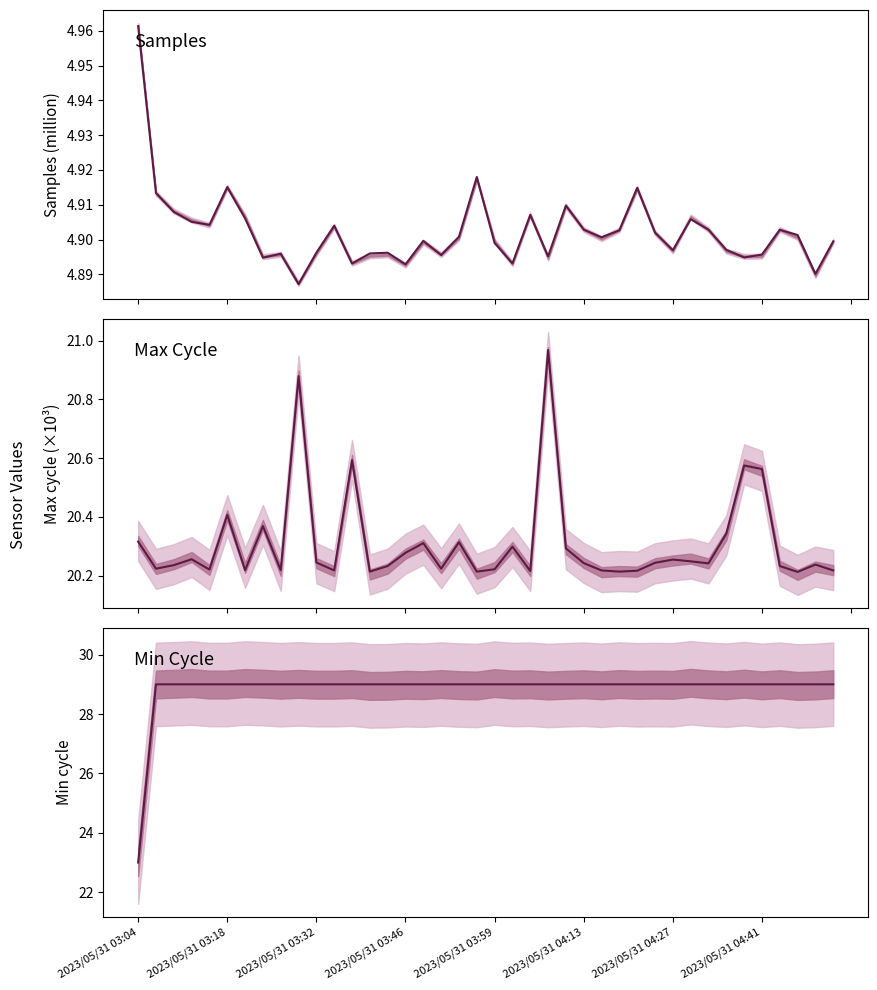

Is it true that Min_cycle equals 18.2 at 17?

False